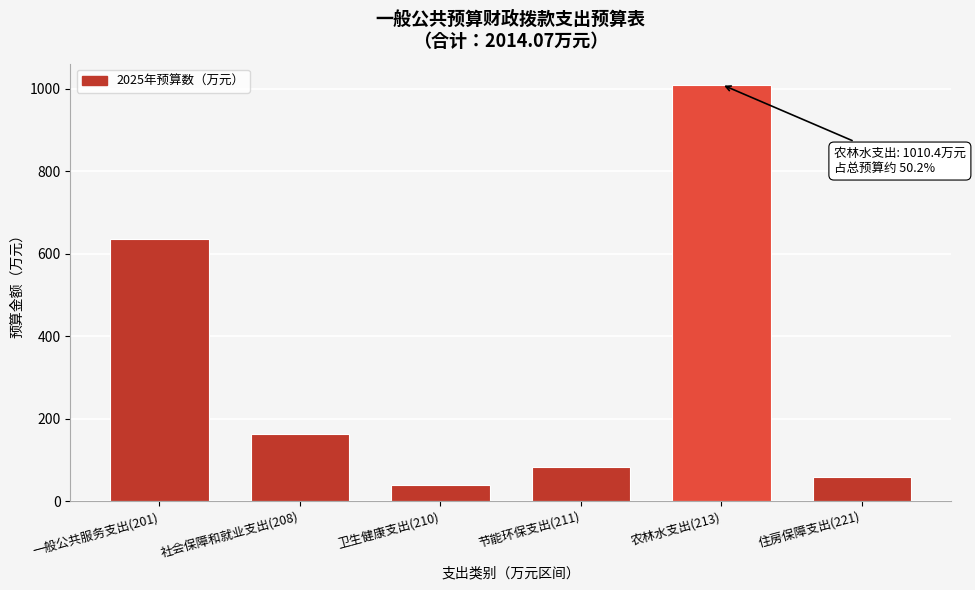

Reading left to right, extract all data points from this chart.

一般公共服务支出(201)=635.1	社会保障和就业支出(208)=163.5	卫生健康支出(210)=40.6	节能环保支出(211)=82.3	农林水支出(213)=1010.4	住房保障支出(221)=58.6